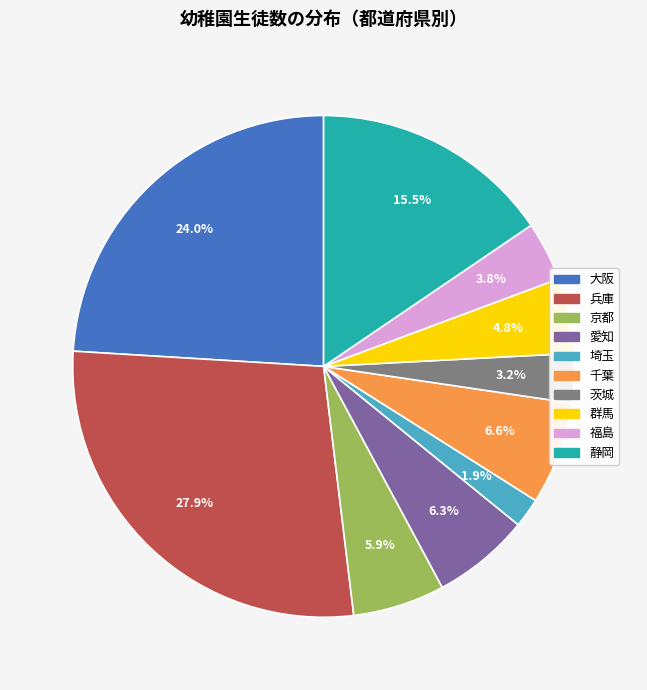

Which slice is the smallest?

埼玉